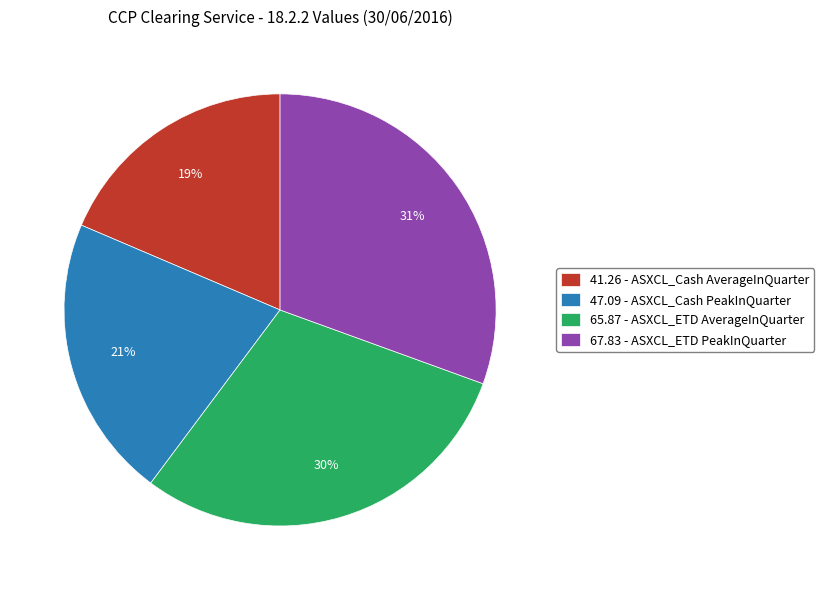

Rank the categories by value from highest to lowest.

67.83 - ASXCL_ETD PeakInQuarter, 65.87 - ASXCL_ETD AverageInQuarter, 47.09 - ASXCL_Cash PeakInQuarter, 41.26 - ASXCL_Cash AverageInQuarter